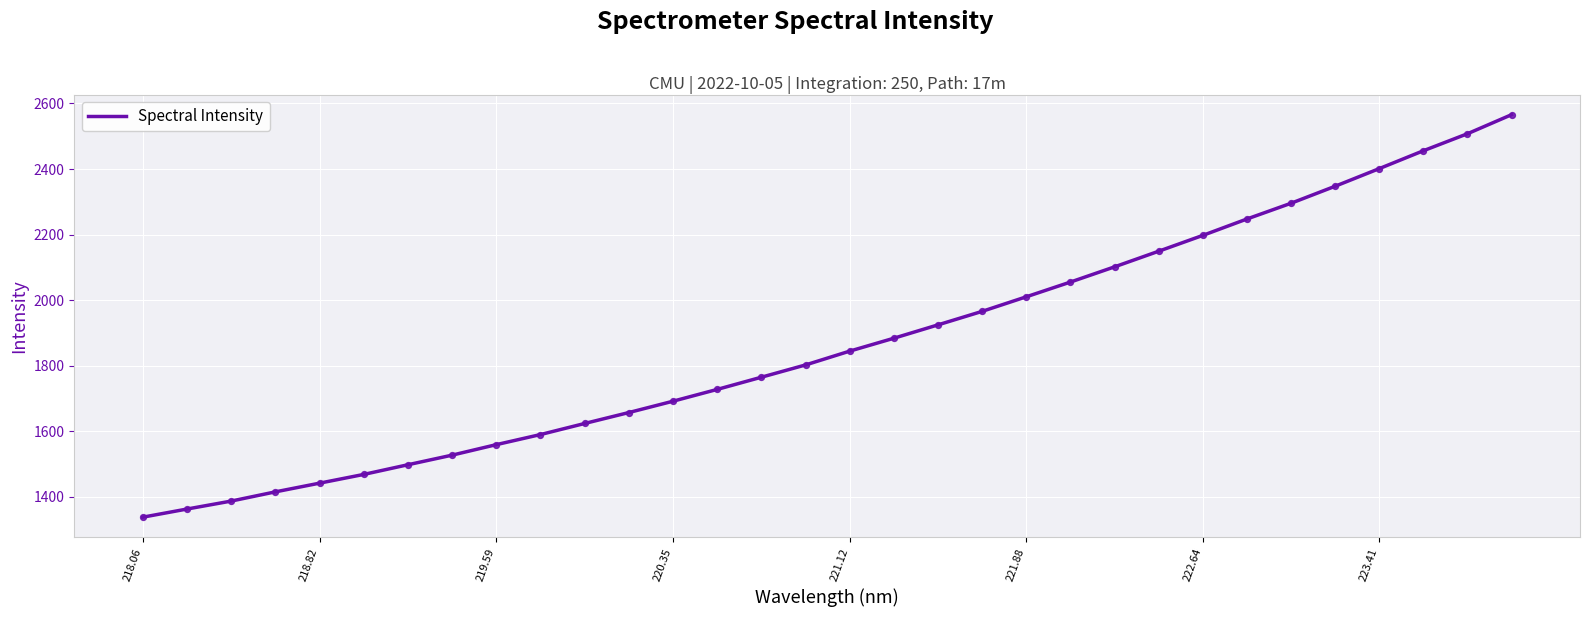

What is the smallest value displayed?

1337.8